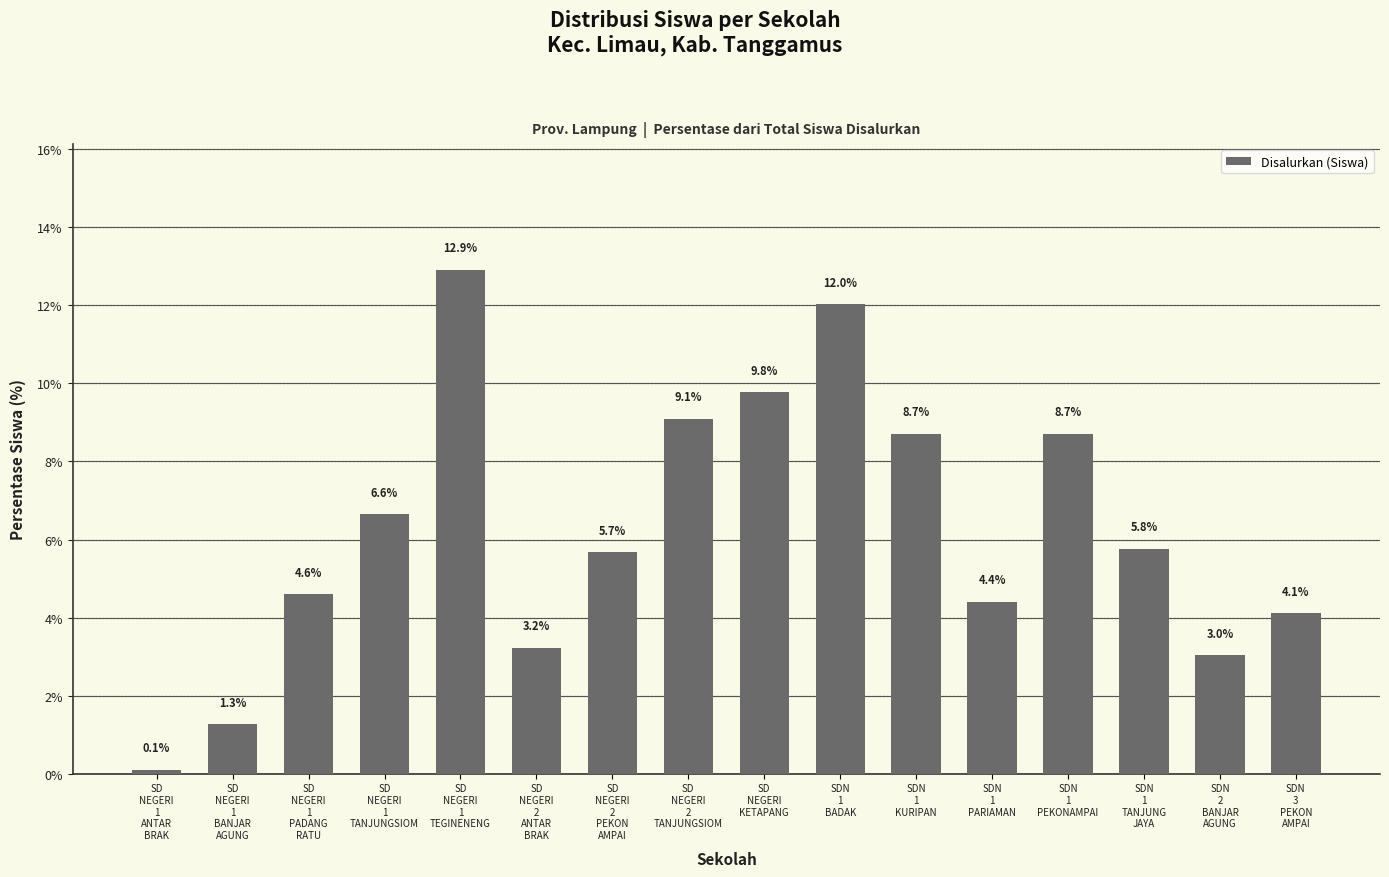

What is the value of the 15th bar from the left?

3.0